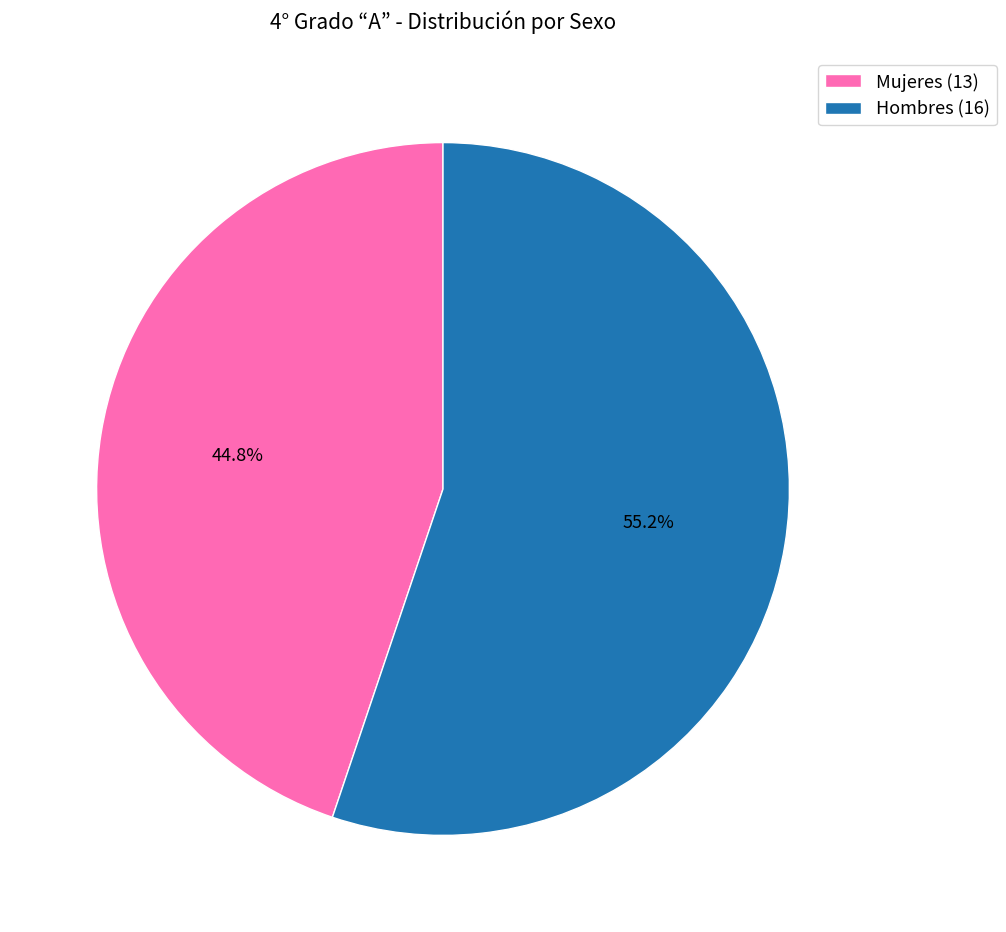

How many segments does this pie chart have?

2